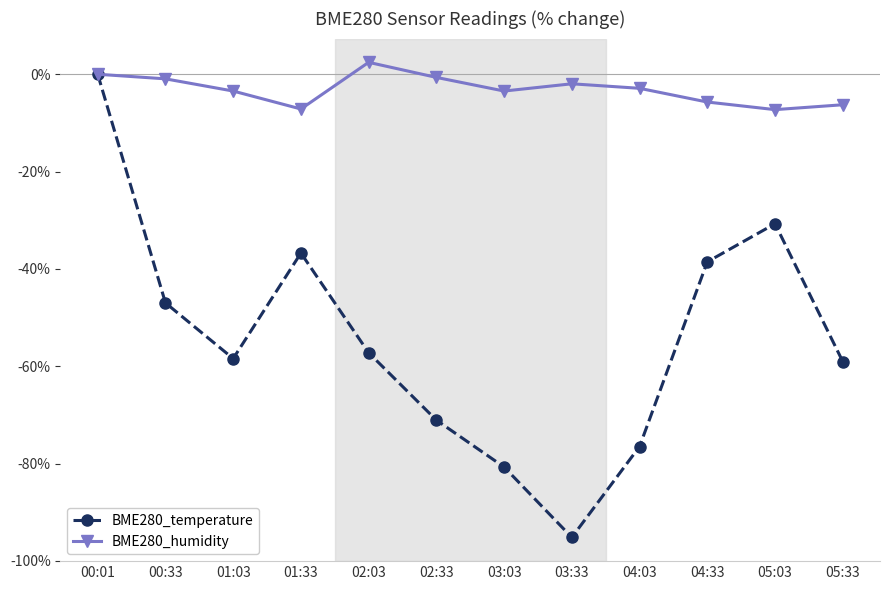

What is the value of the BME280_humidity point at the 6th from the left?

-0.6